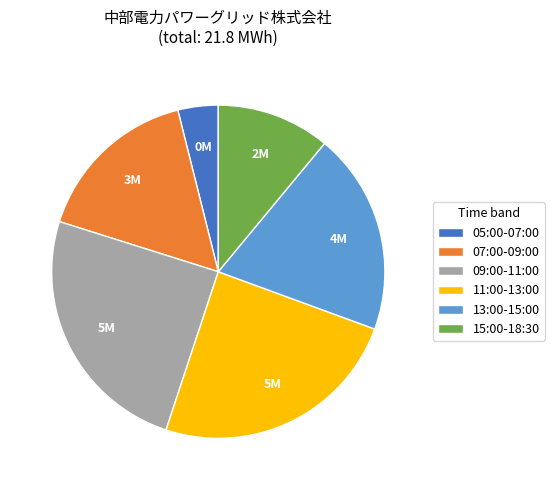

Which category has the smallest portion of the pie?

05:00-07:00